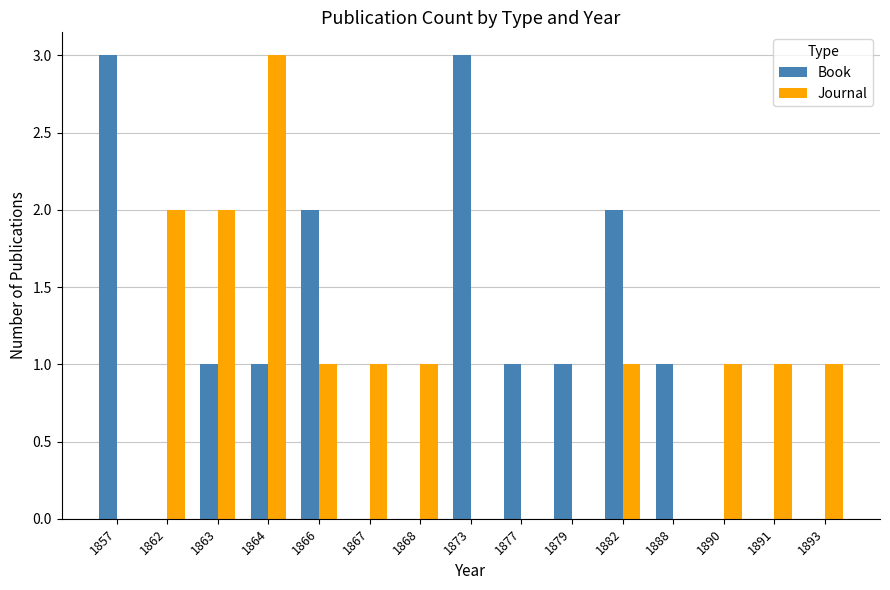

The Journal series shows 1 at 1864. True or false?

False